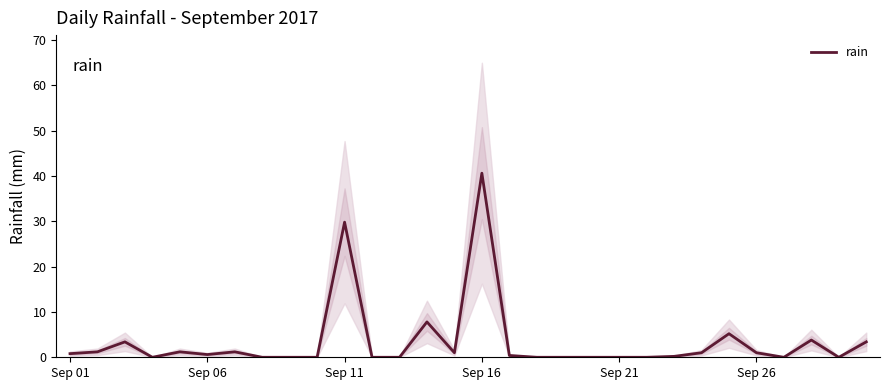

At which label is rain closest to 20?

Sep 11